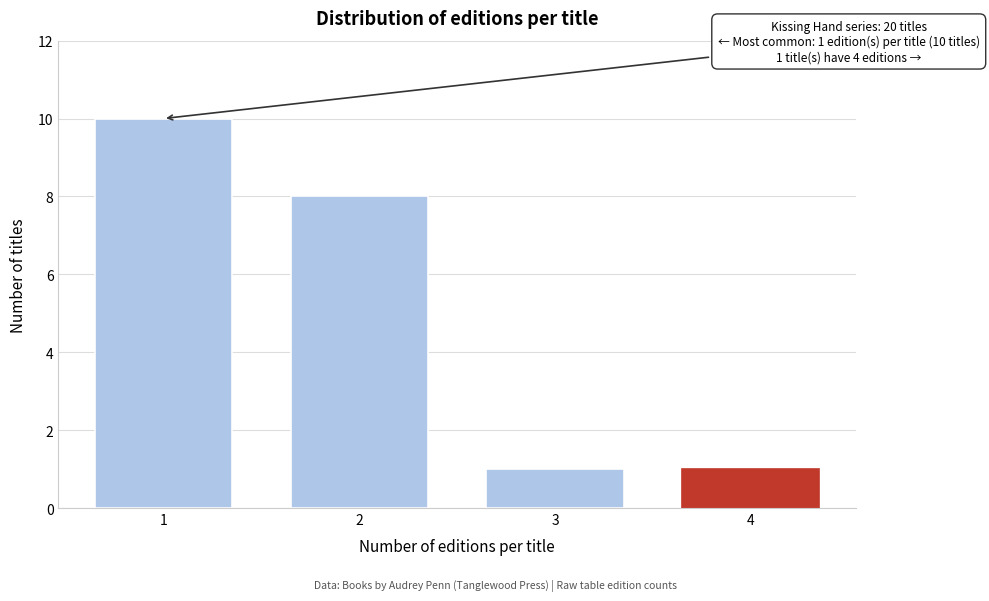

Reading left to right, what are all the values shown in this chart?

1=10	2=8	3=1	4=1